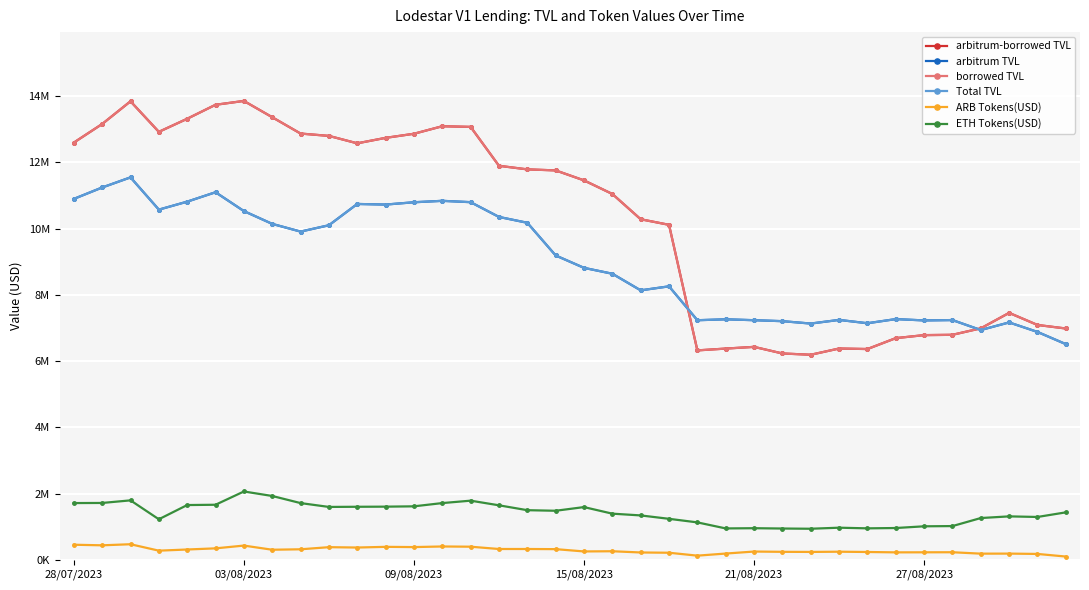

What is the average value of the ETH Tokens(USD) series?

1406976.2